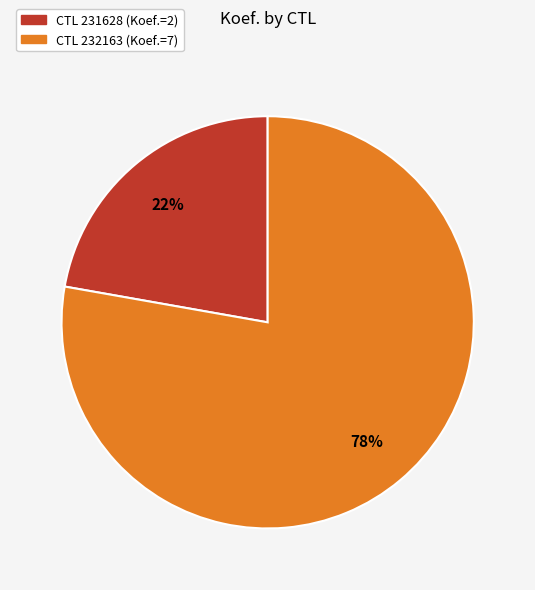

To the nearest percent, what is the average slice percentage?

50%